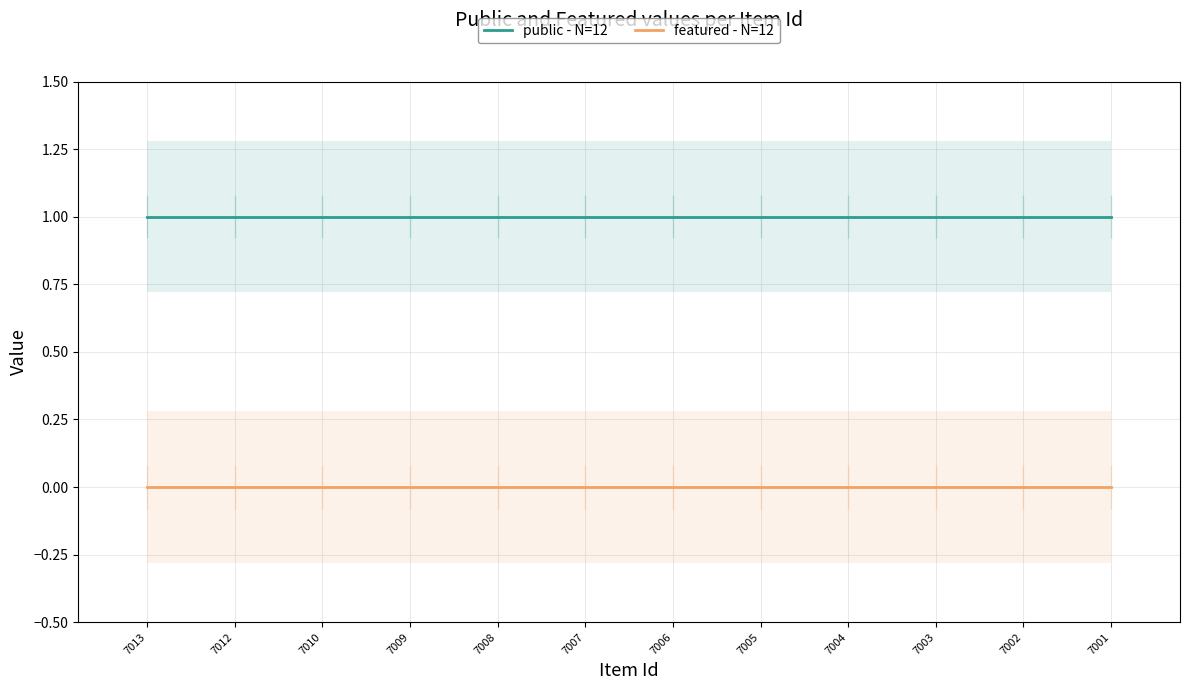

List the labels in order of featured - N=12 value, largest first.

7013, 7012, 7010, 7009, 7008, 7007, 7006, 7005, 7004, 7003, 7002, 7001